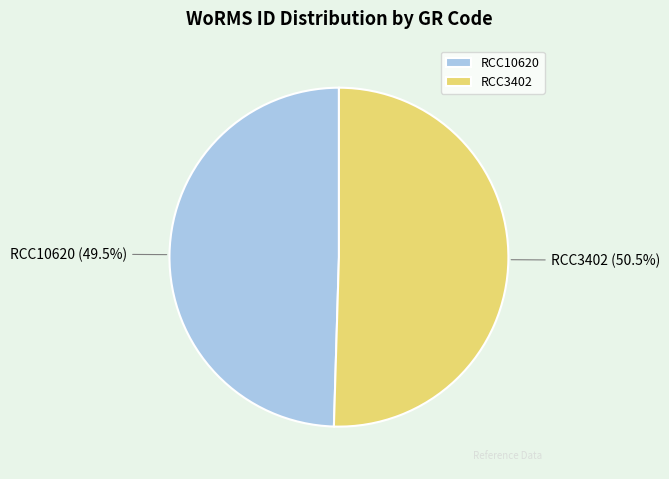

What is the ratio of the value at RCC3402 to the value at RCC10620?

1.0